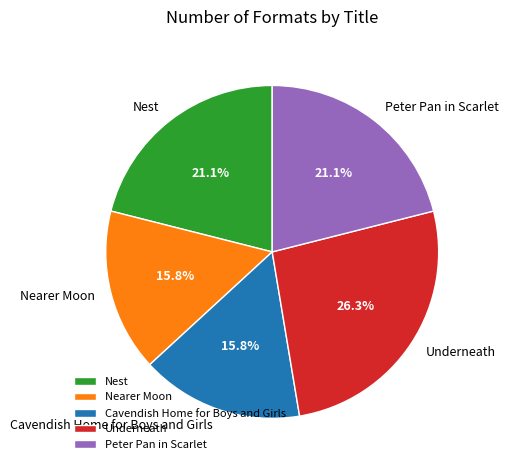

Does Peter Pan in Scarlet account for over 50% of the chart?

No